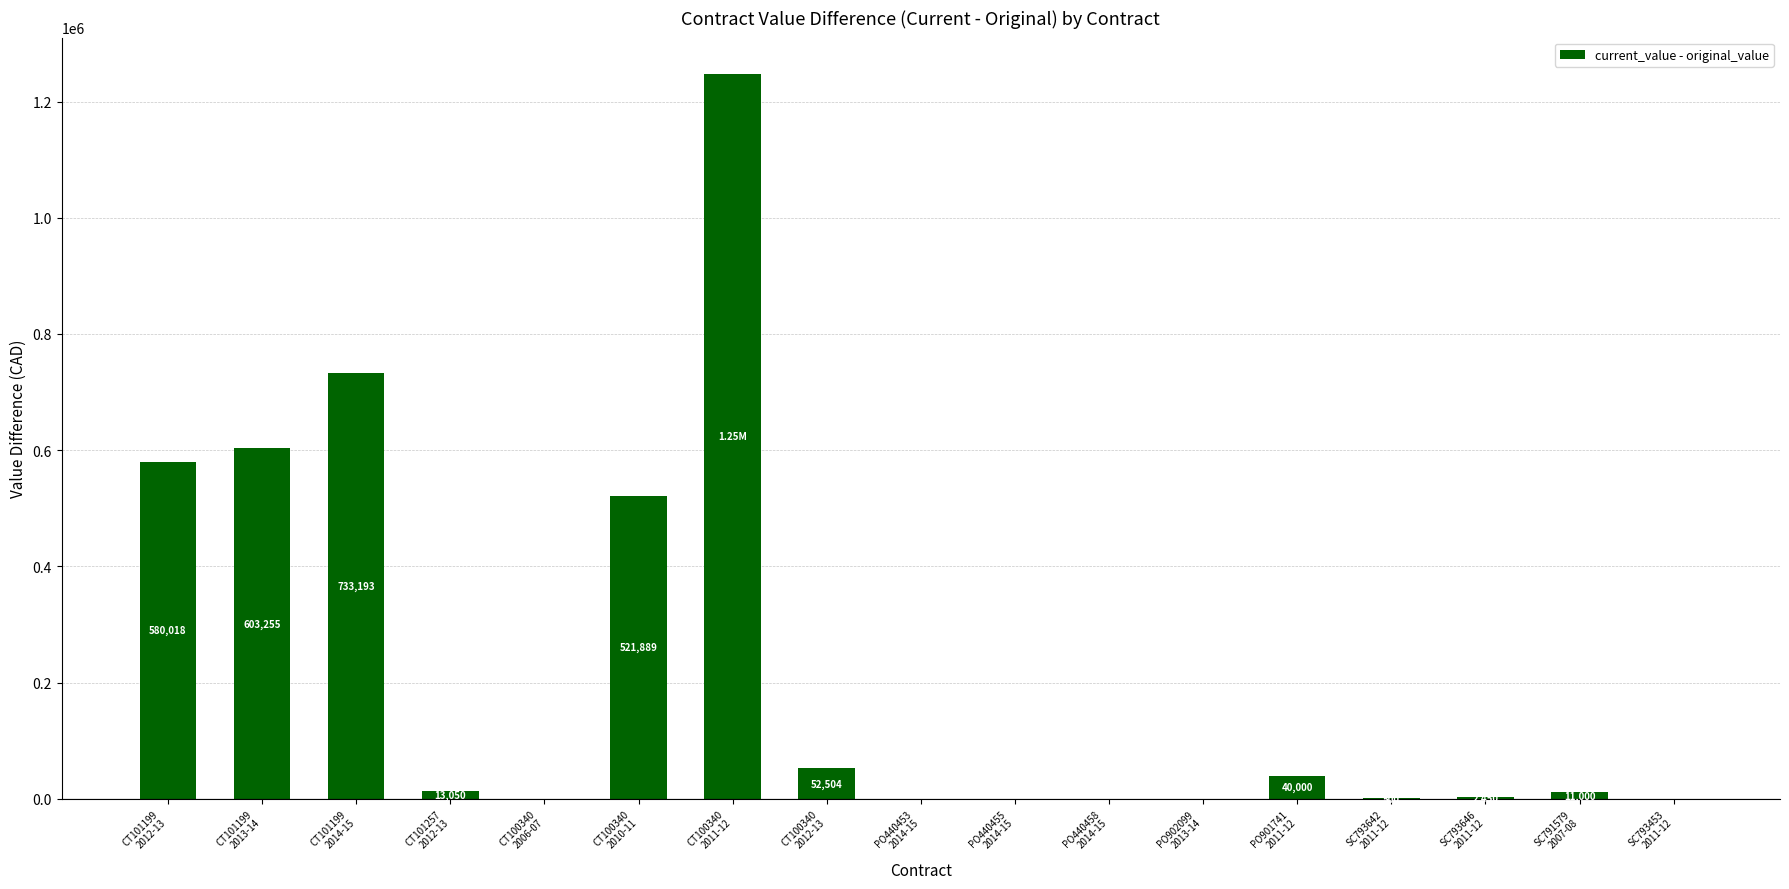

Count the number of categories in the chart.

17